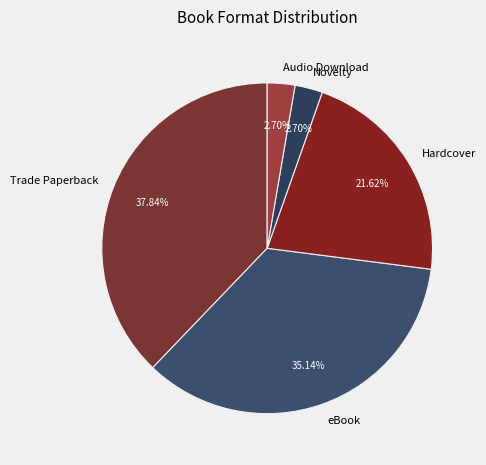

Do Novelty and eBook together represent more than half of the pie?

No